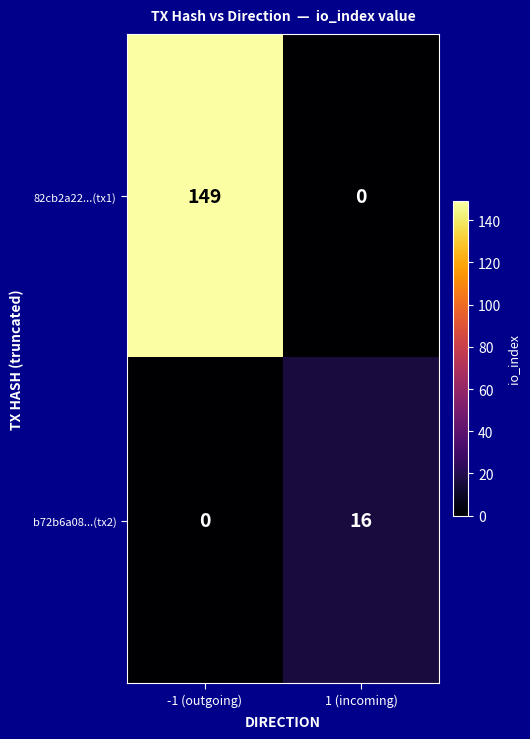

What is the maximum value for 82cb2a22...(tx1)?

149